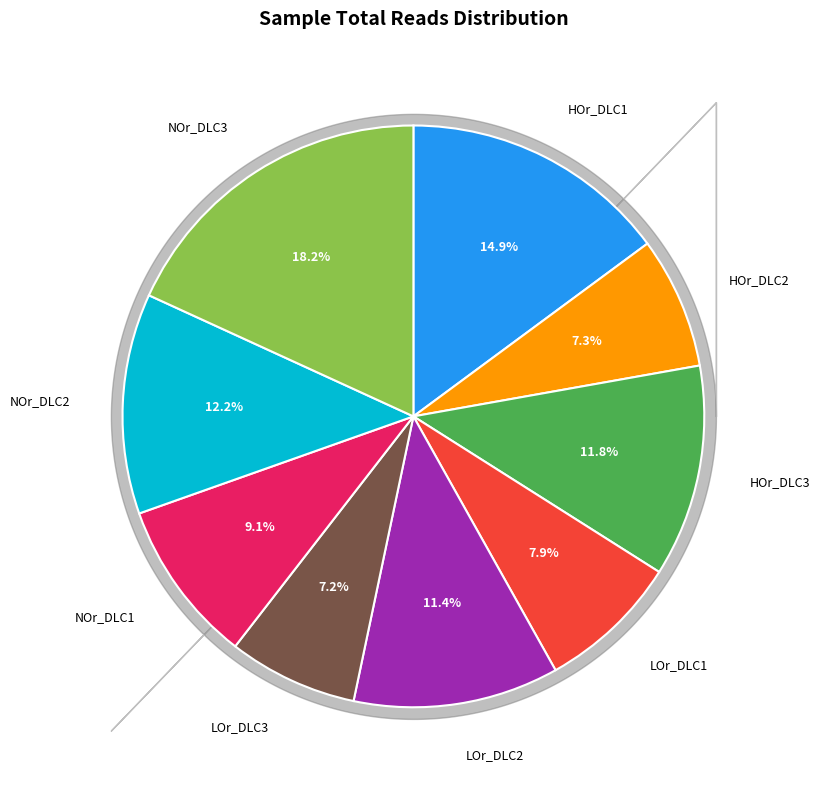

Is there a majority slice in this chart?

No